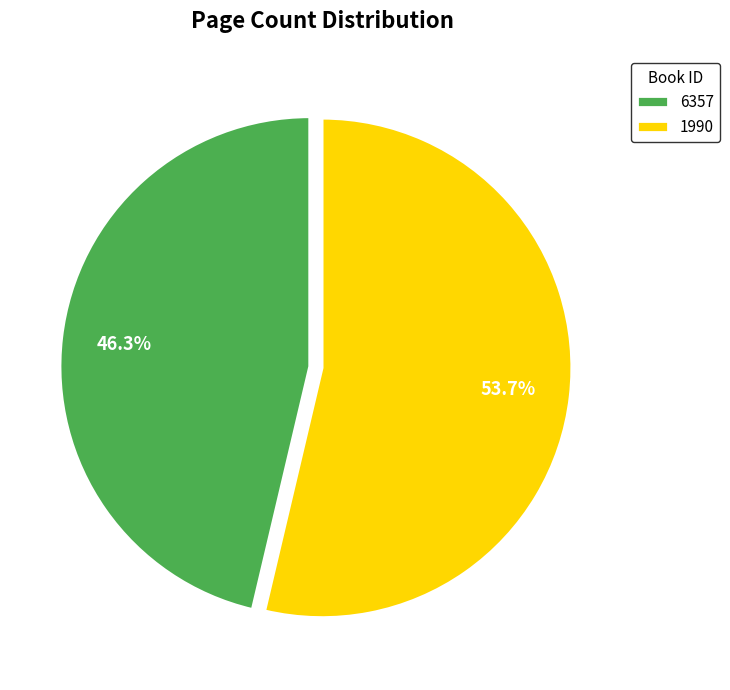

What percentage is the 6357 slice, to the nearest percent?

46%